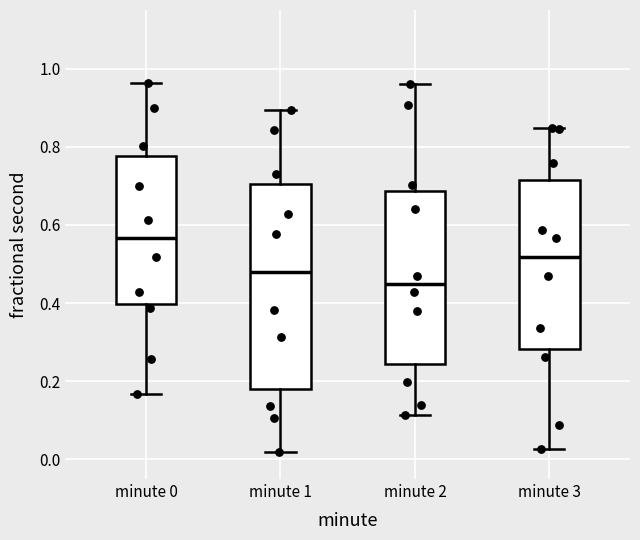

Reading left to right, read every box against the y-axis: the position of its median line, the range the box covers, and the ends of its whiskers. The values are not printed on the chart, so give them approximately, as read against the axis.

minute 0: median 0.56, box 0.40 to 0.78, whiskers 0.16 to 0.96
minute 1: median 0.48, box 0.18 to 0.70, whiskers 0.02 to 0.90
minute 2: median 0.44, box 0.24 to 0.68, whiskers 0.12 to 0.96
minute 3: median 0.52, box 0.28 to 0.72, whiskers 0.02 to 0.84